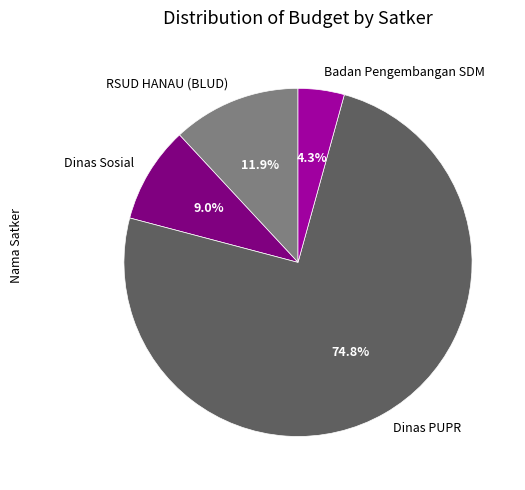

Rank the categories by value from highest to lowest.

Dinas PUPR, RSUD HANAU (BLUD), Dinas Sosial, Badan Pengembangan SDM